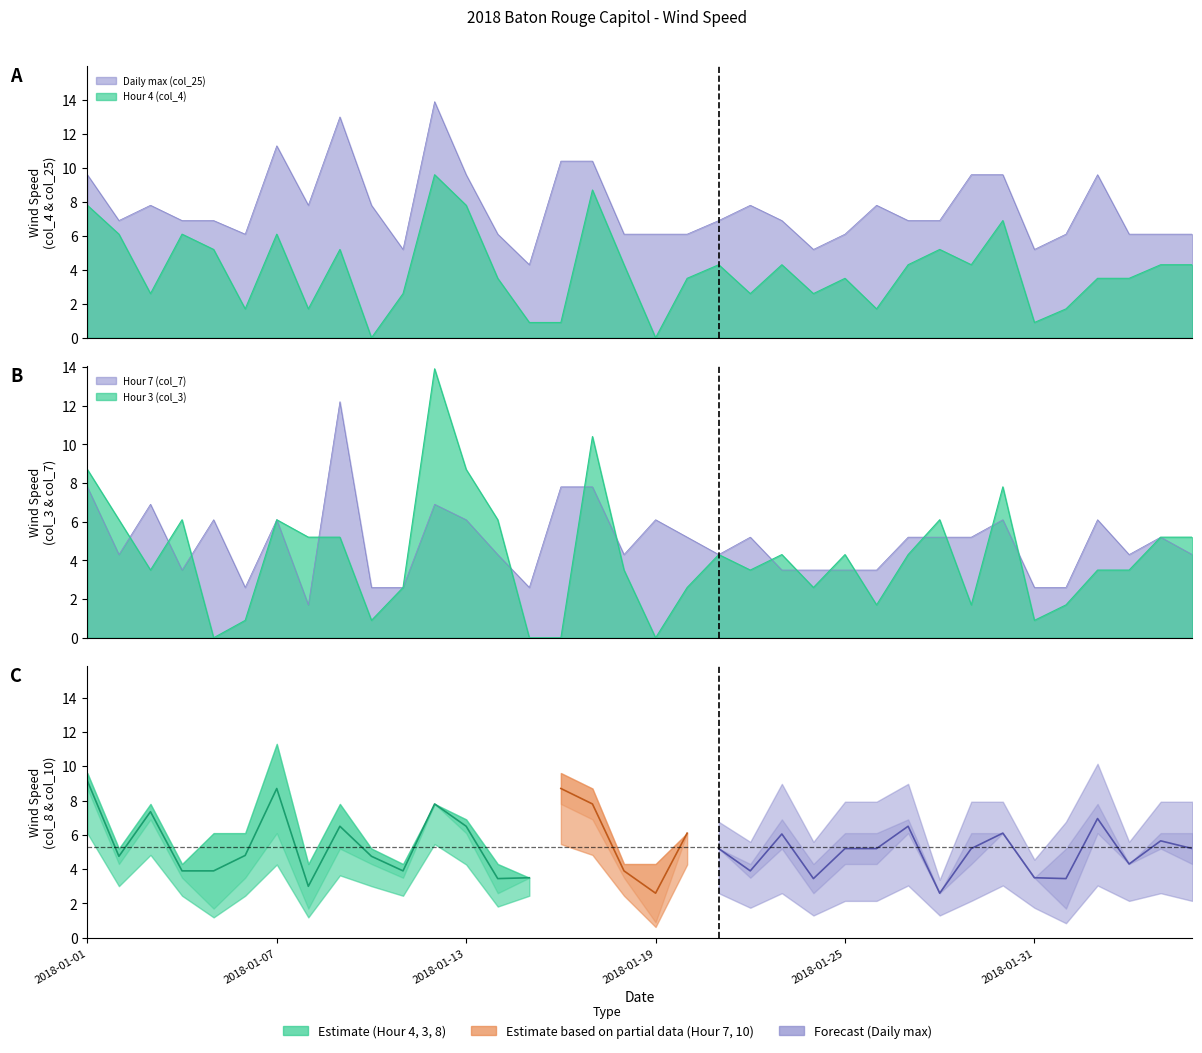

How many lines are shown in the chart?

4